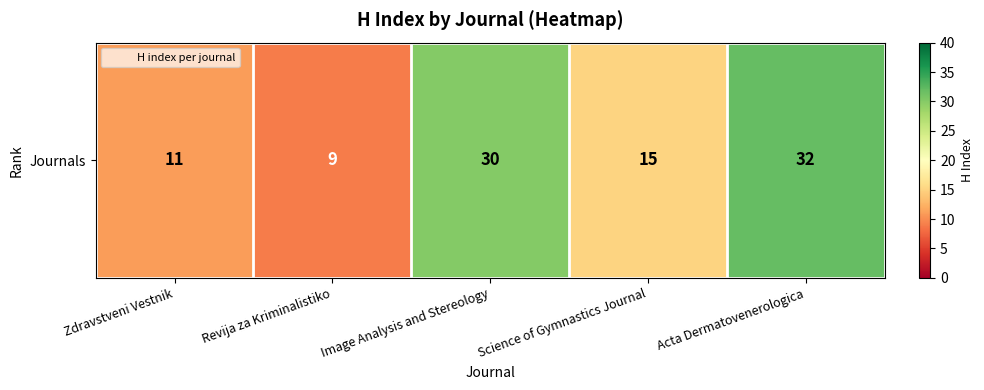

What is the sum of the values at Science of Gymnastics Journal and Zdravstveni Vestnik?

26